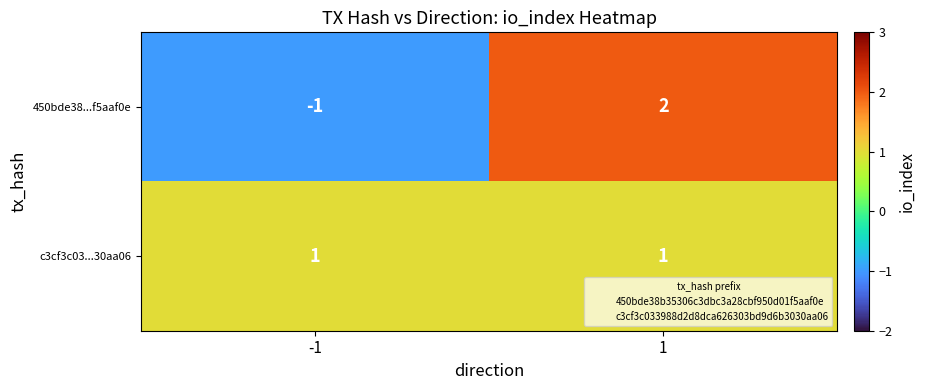

List the series in order of their overall mean, lowest first.

450bde38...f5aaf0e, c3cf3c03...30aa06